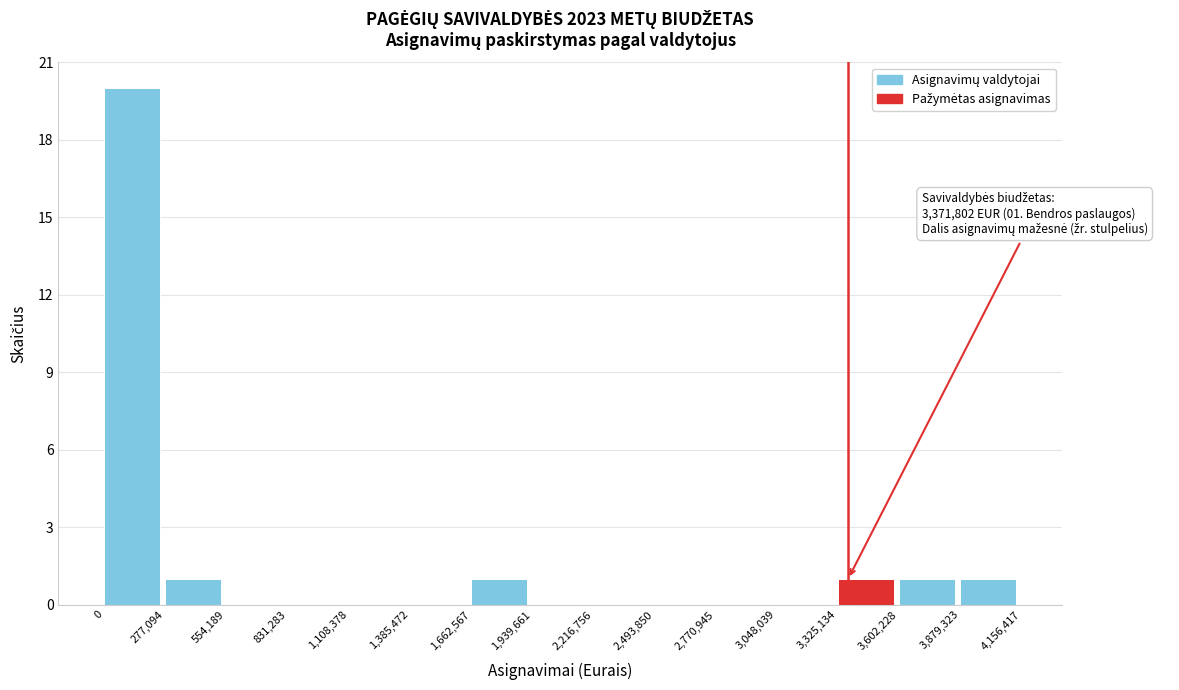

Over which range of the x-axis is the bar tallest?

0 to 277,094